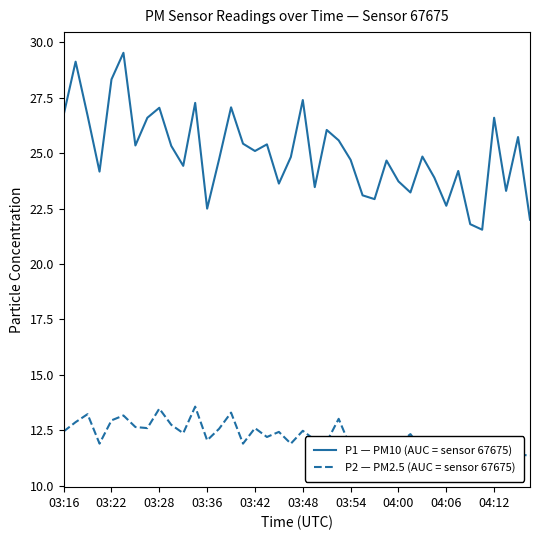

Rank the series by their maximum value, from lowest to highest.

P2 — PM2.5 (AUC = sensor 67675), P1 — PM10 (AUC = sensor 67675)